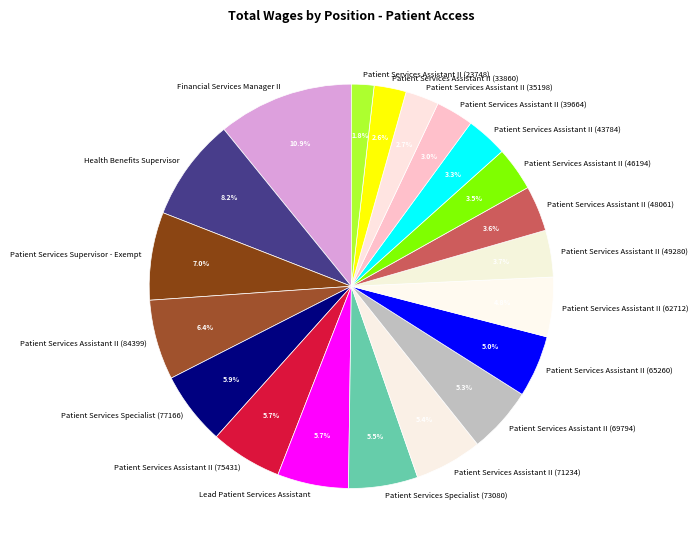

The Financial Services Manager II slice represents 3% of the pie. True or false?

False